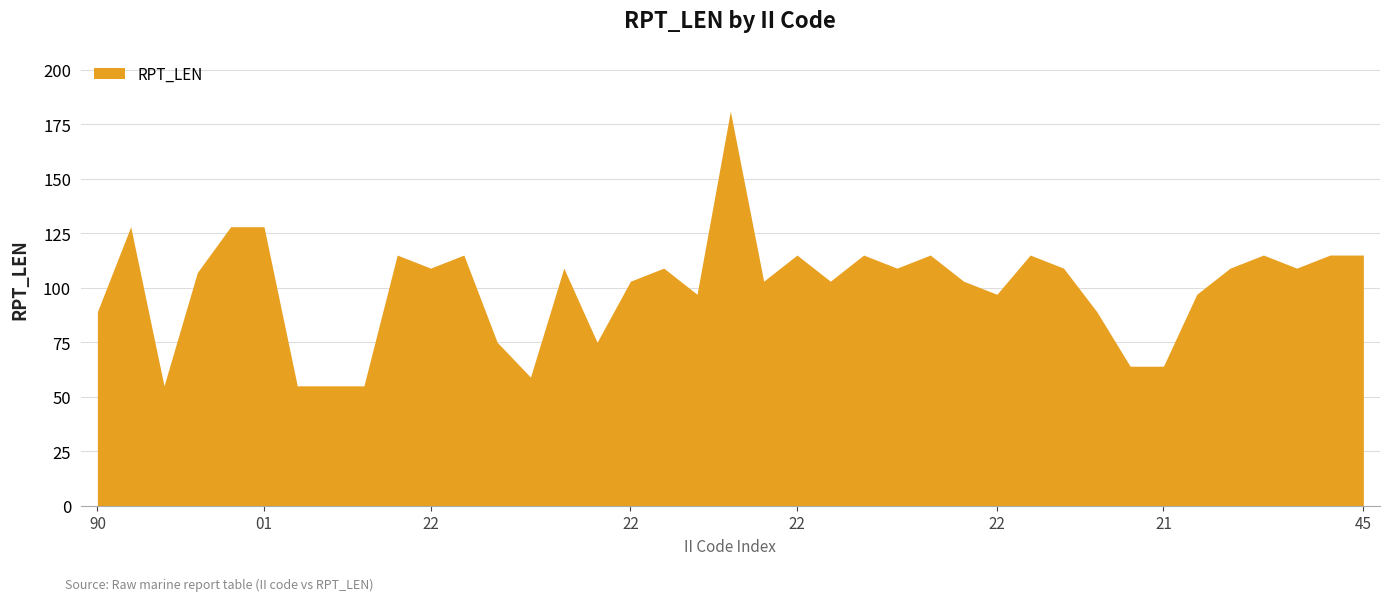

What is the difference between the maximum and minimum values?

126